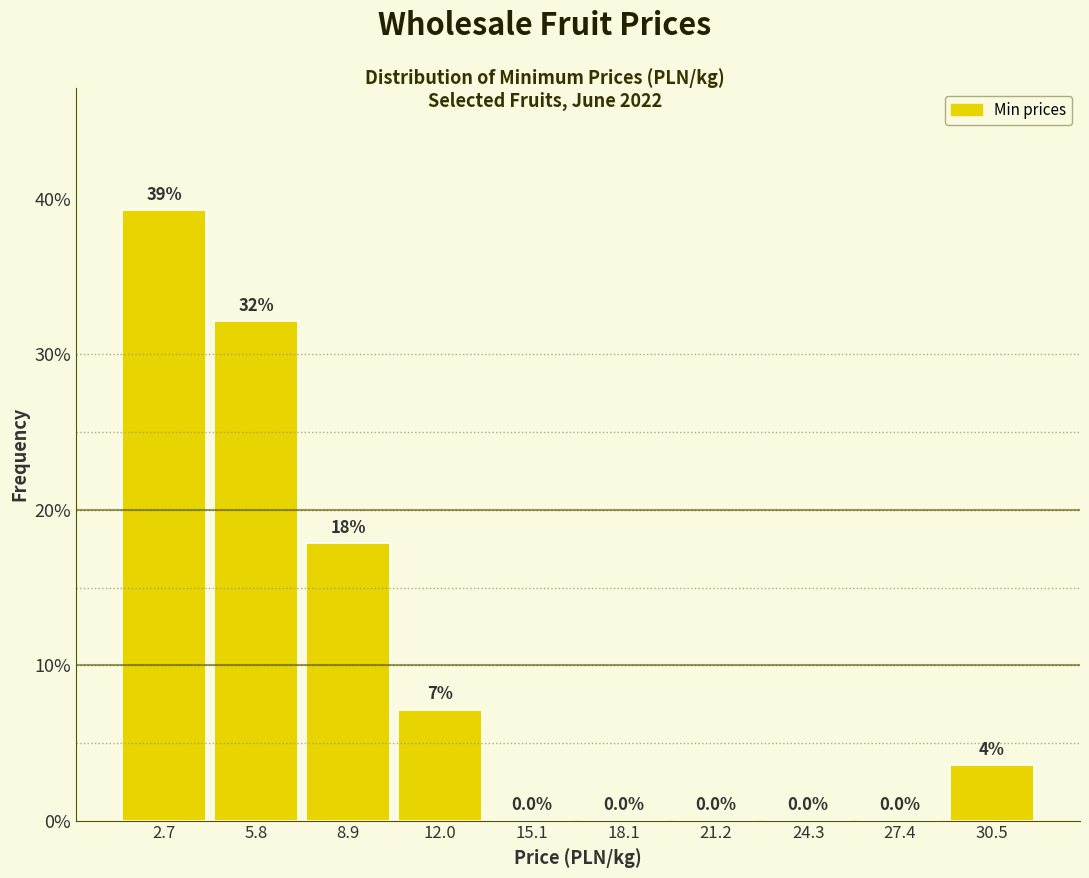

Over which range of the x-axis is the bar tallest?

1.0 to 4.5